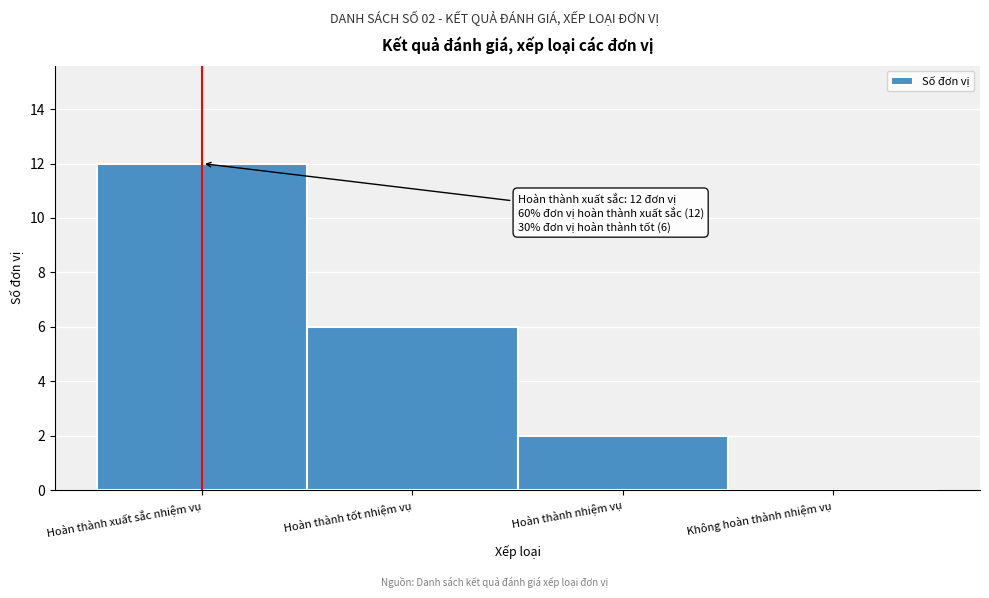

Reading left to right, extract all data points from this chart.

Hoàn thành xuất sắc nhiệm vụ=12	Hoàn thành tốt nhiệm vụ=6	Hoàn thành nhiệm vụ=2	Không hoàn thành nhiệm vụ=0